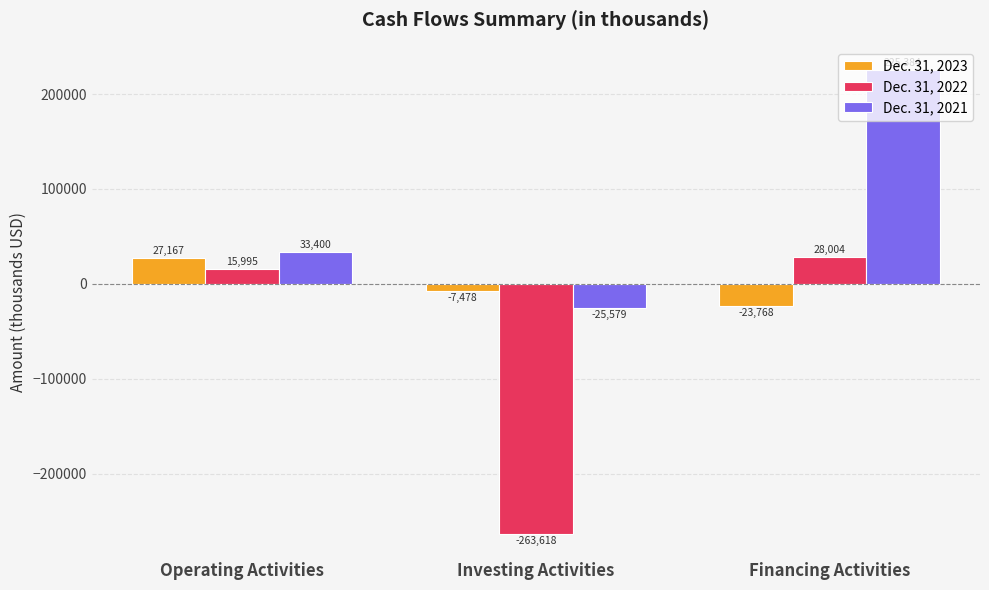

What is the average value of the Dec. 31, 2023 series?

-1360